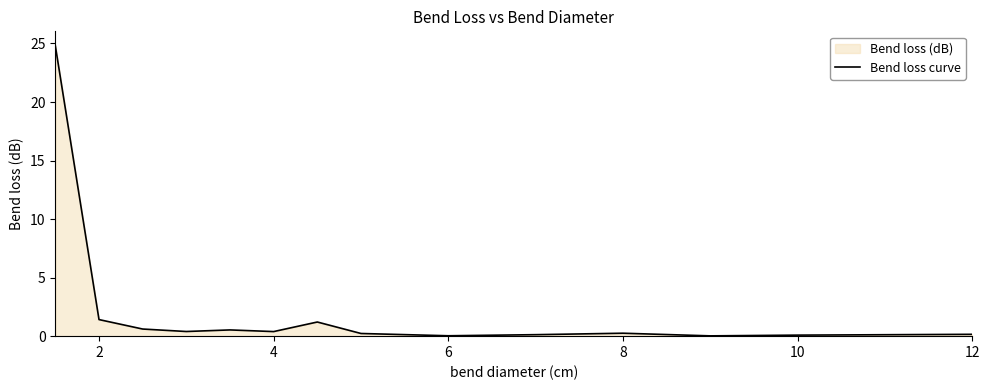

What is the average value?

2.2